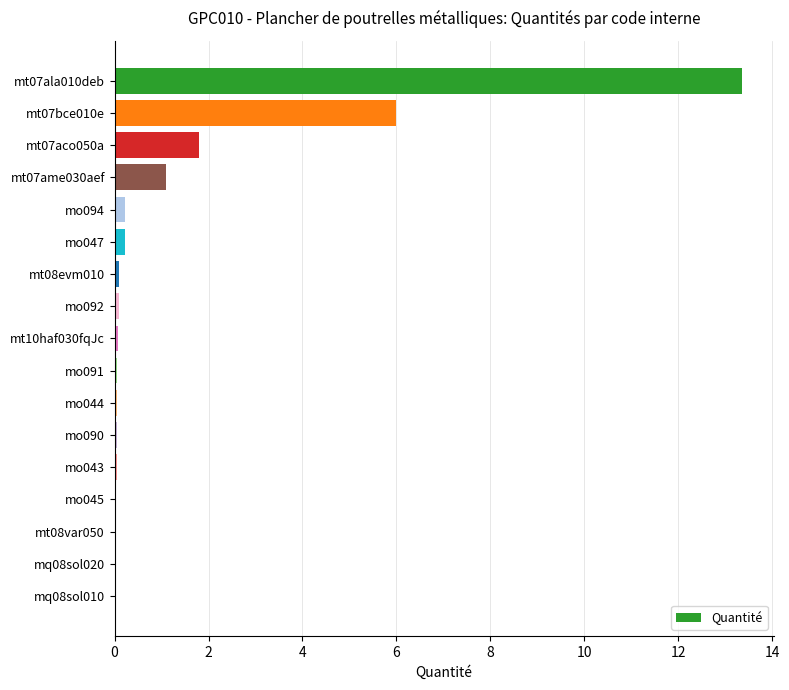

The chart shows a value of 0.0 at mq08sol010. True or false?

True